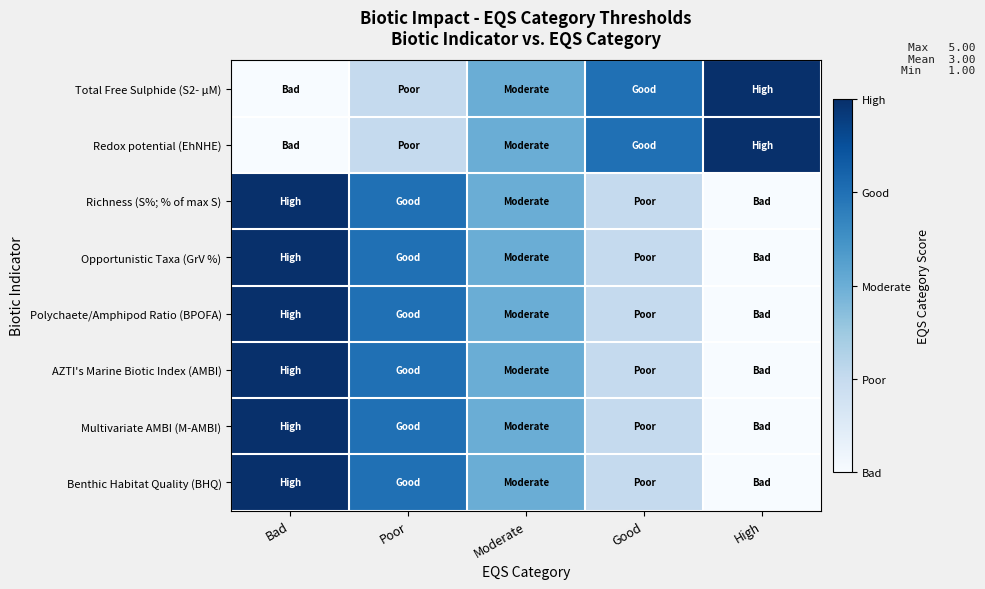

Count the number of categories in the chart.

5